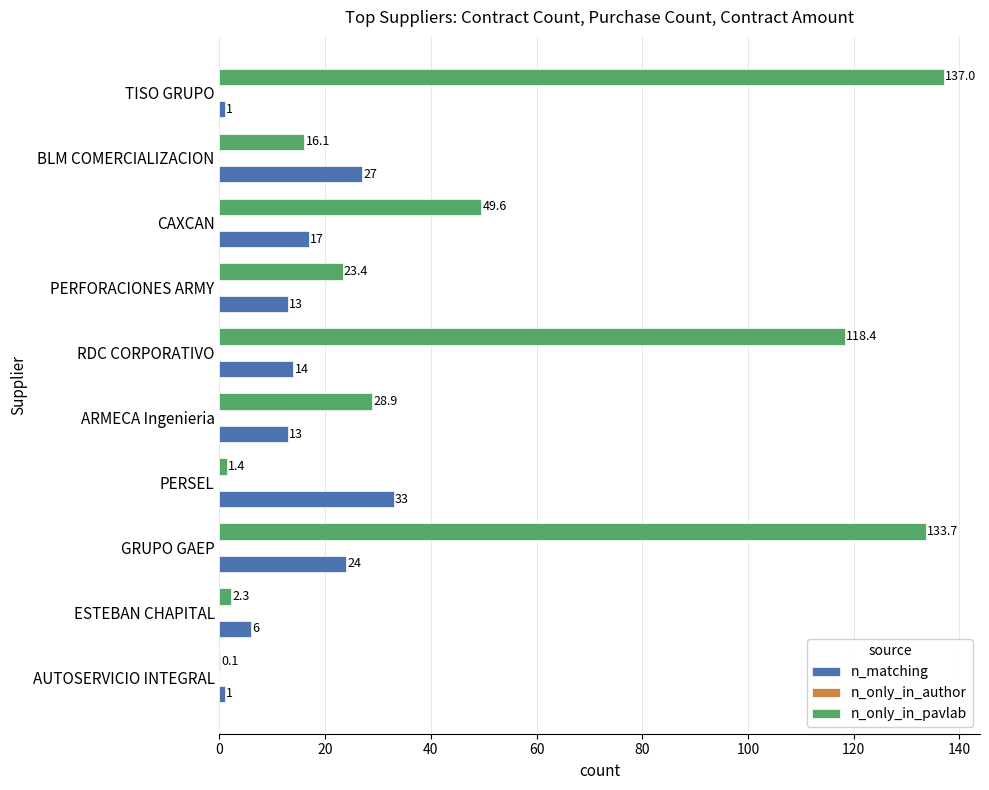

Is the value of n_only_in_pavlab at ESTEBAN CHAPITAL greater than the value of n_matching at GRUPO GAEP?

No